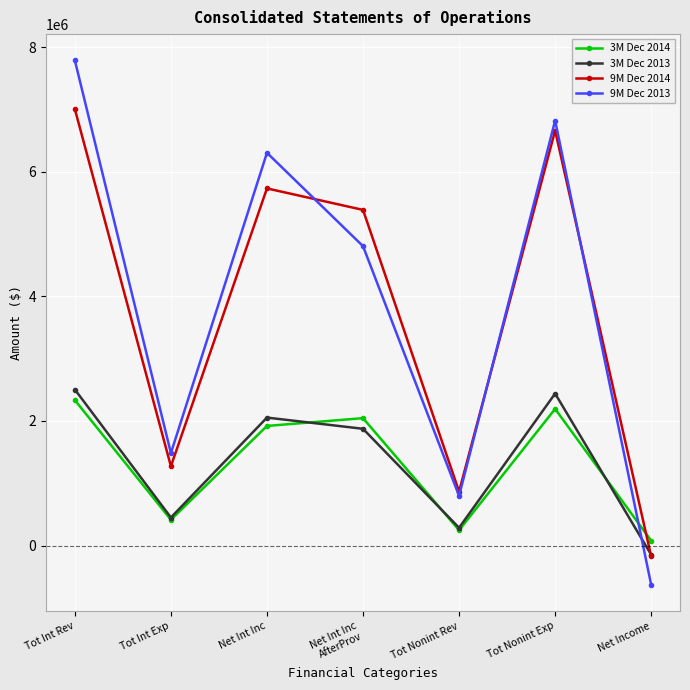

How many times do 9M Dec 2014 and 9M Dec 2013 cross each other?

3